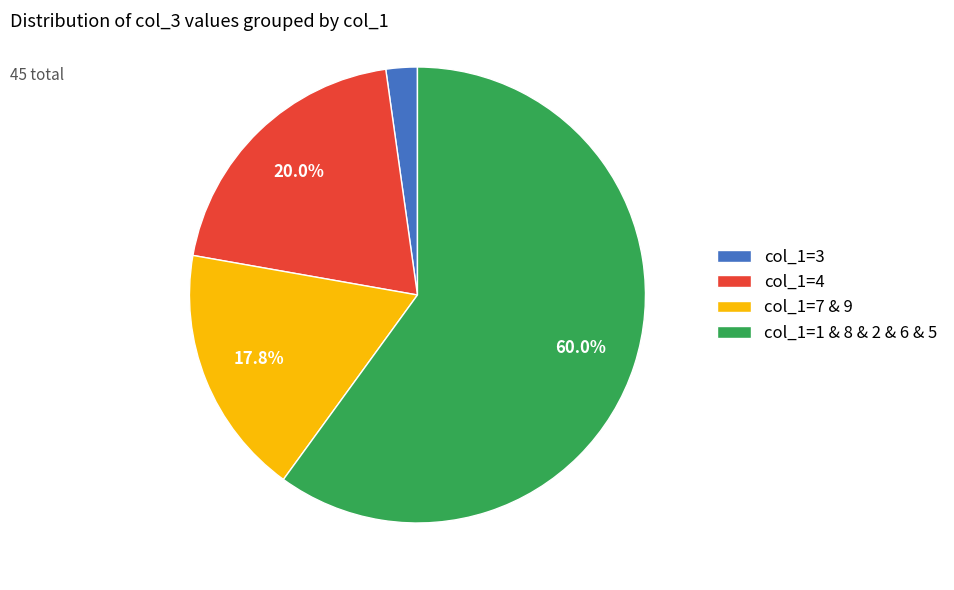

Which has a higher value, col_1=3 or col_1=7 & 9?

col_1=7 & 9